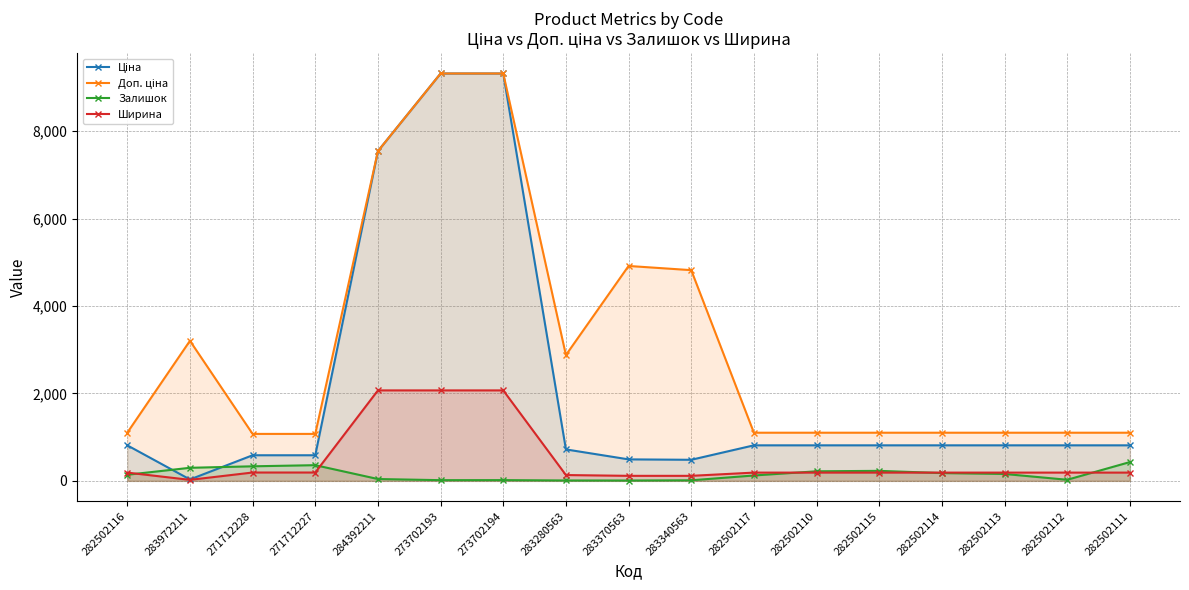

What is the sum of the Залишок values at 282502110 and 284392211?

261.0